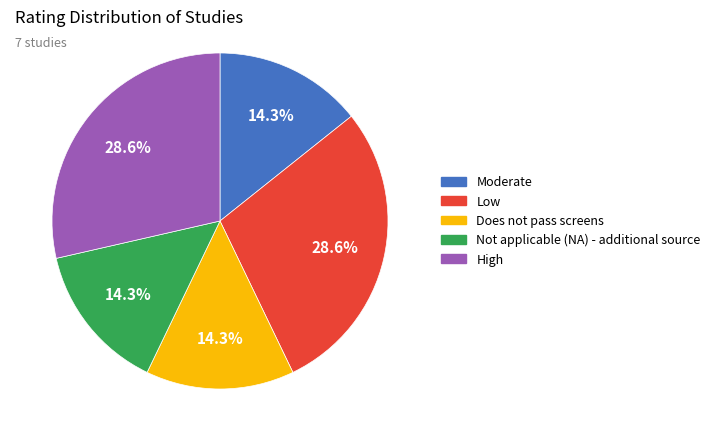

How many segments does this pie chart have?

5